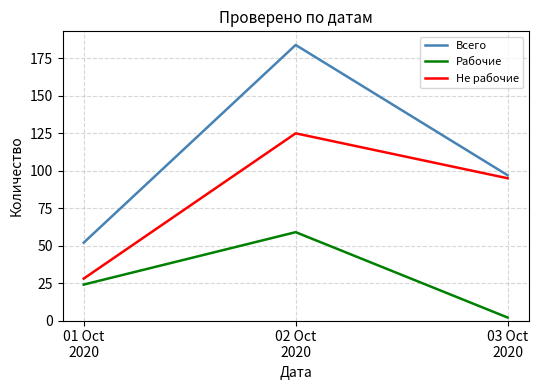

What is the difference between the Всего values at 02 Oct
2020 and 03 Oct
2020?

87